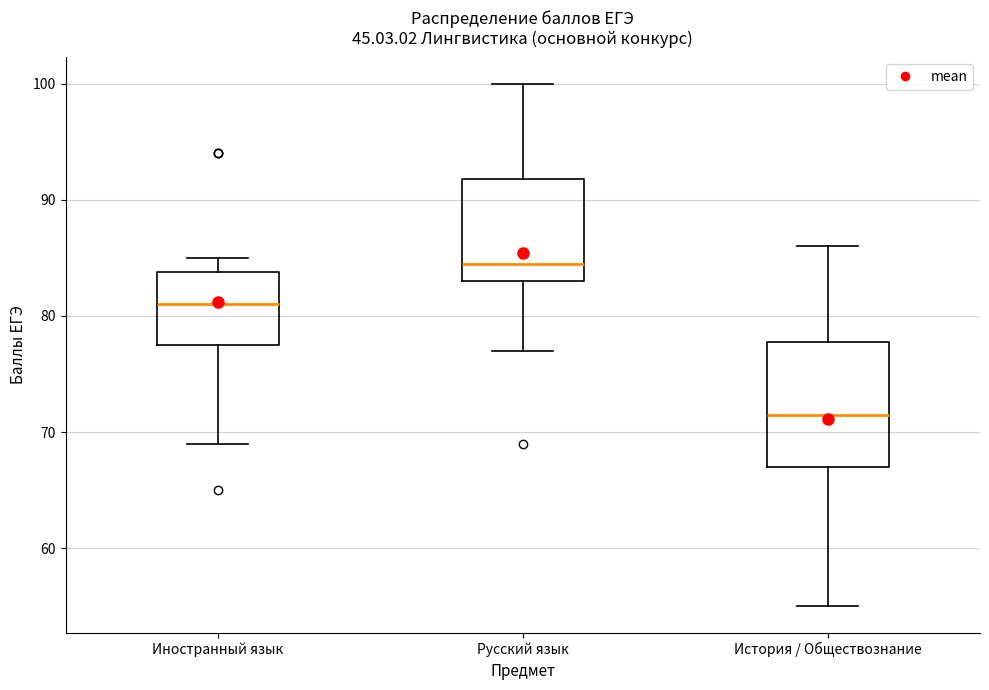

Where does the lower whisker of the box for История / Обществознание end on the y-axis? The values are not printed on the chart, so give them approximately, as read against the axis.

55